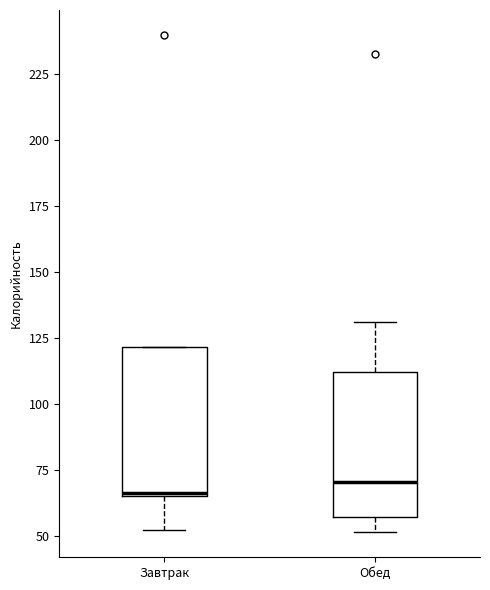

Reading left to right, read every box against the y-axis: the position of its median line, the range the box covers, and the ends of its whiskers. The values are not printed on the chart, so give them approximately, as read against the axis.

Завтрак: median 65, box 65 to 120, whiskers 50 to 120
Обед: median 70, box 55 to 110, whiskers 50 to 130